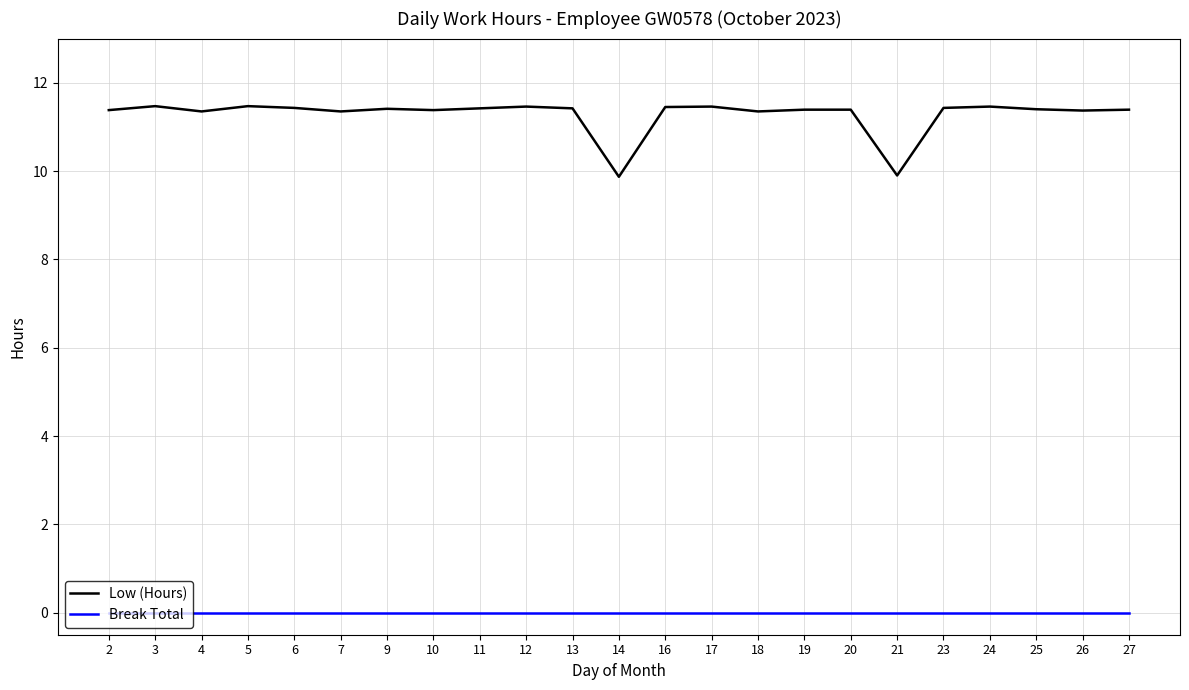

Where does the Low (Hours) series first go above 11?

2